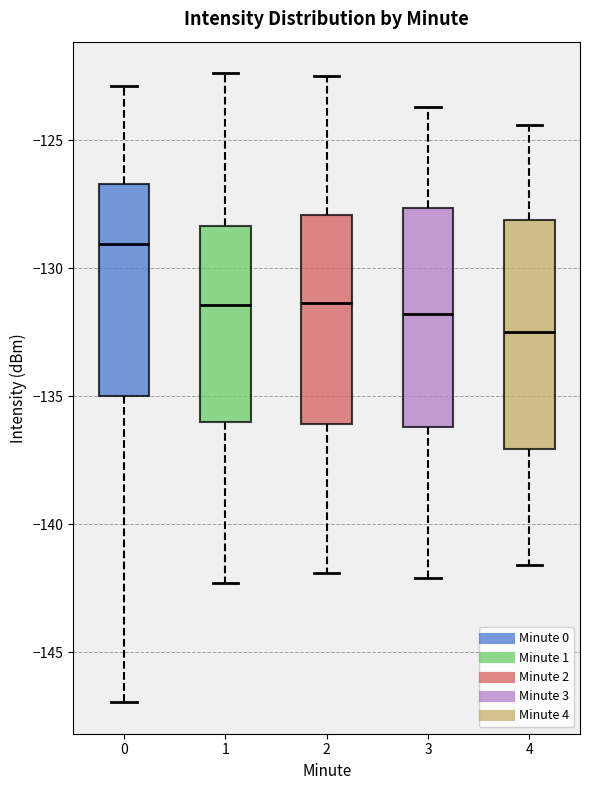

Reading left to right, read every box against the y-axis: the position of its median line, the range the box covers, and the ends of its whiskers. The values are not printed on the chart, so give them approximately, as read against the axis.

0: median -129.0, box -135.0 to -126.5, whiskers -147.0 to -123.0
1: median -131.5, box -136.0 to -128.5, whiskers -142.5 to -122.5
2: median -131.5, box -136.0 to -128.0, whiskers -142.0 to -122.5
3: median -132.0, box -136.0 to -127.5, whiskers -142.0 to -123.5
4: median -132.5, box -137.0 to -128.0, whiskers -141.5 to -124.5